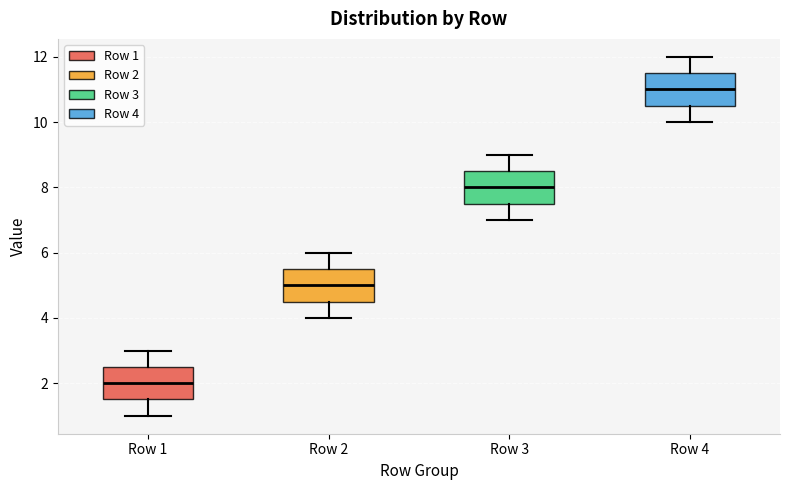

Which box's median line is the highest?

Row 4